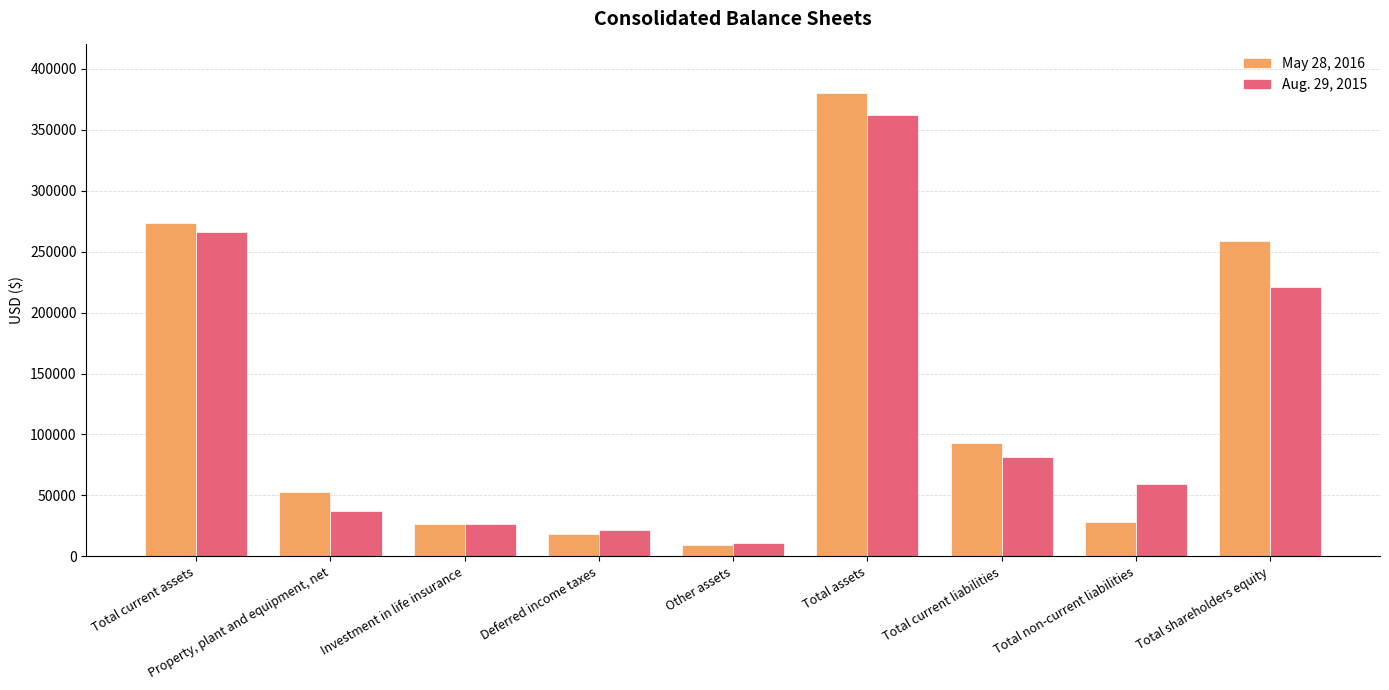

Which series changed the most between Total current assets and Property, plant and equipment, net?

Aug. 29, 2015